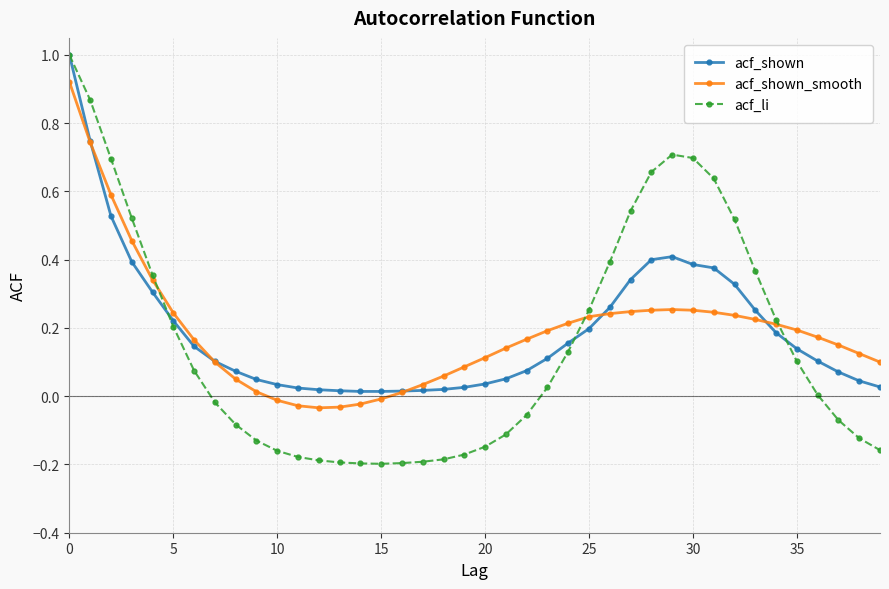

Which series has the widest spread of values?

acf_li